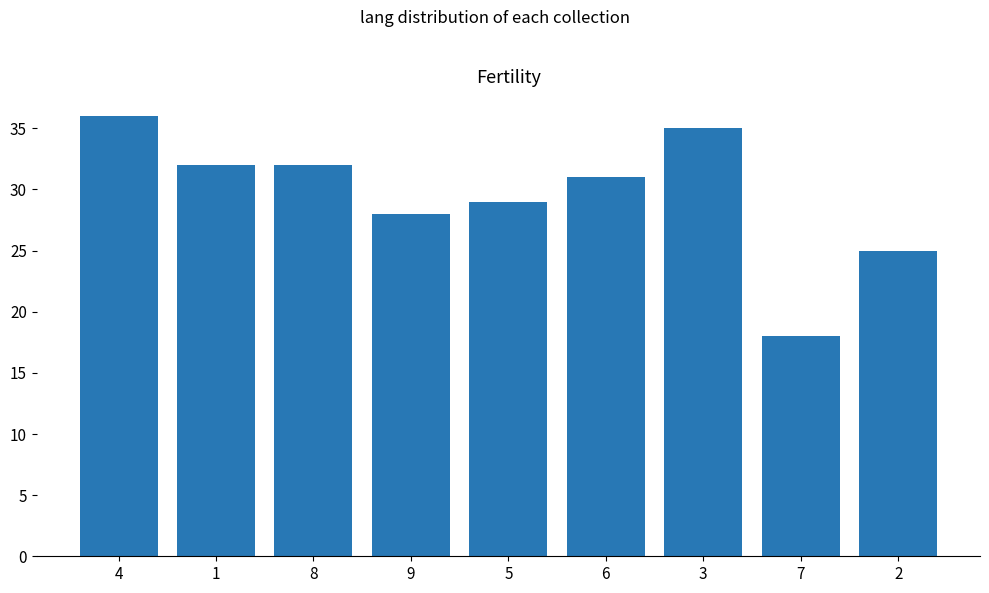

What is the label of the 1st bar from the right?

2